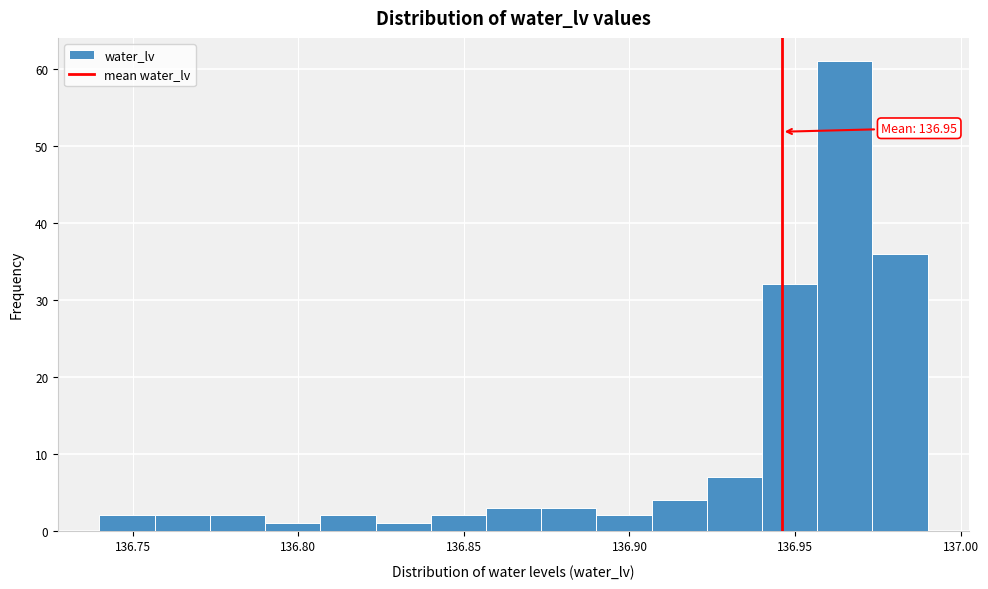

Read against the x-axis, roughly where is the centre of the tallest bar?

136.965